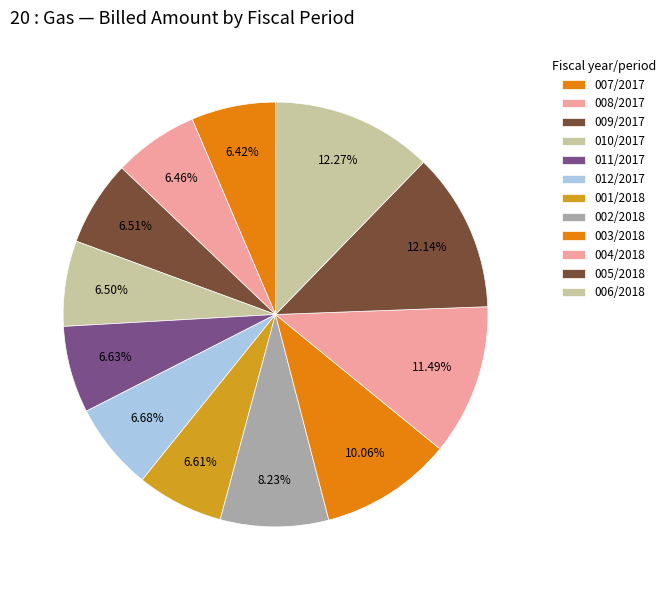

Does 004/2018 account for over 50% of the chart?

No